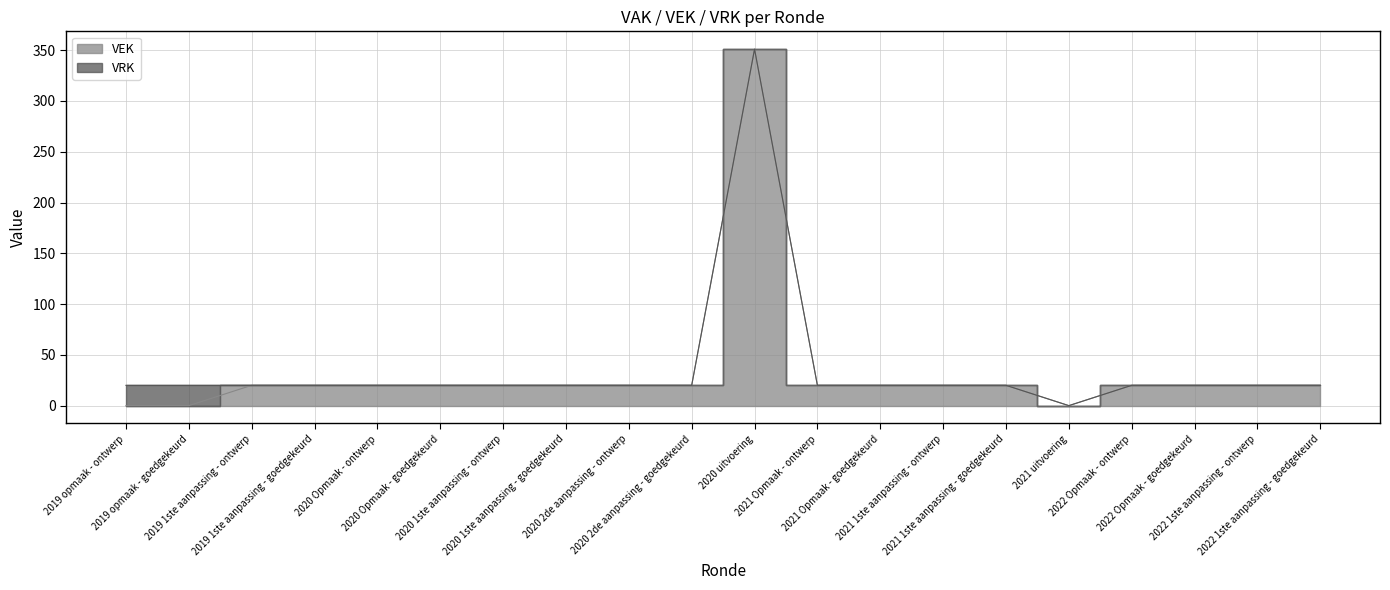

Does the chart have visible grid lines?

Yes